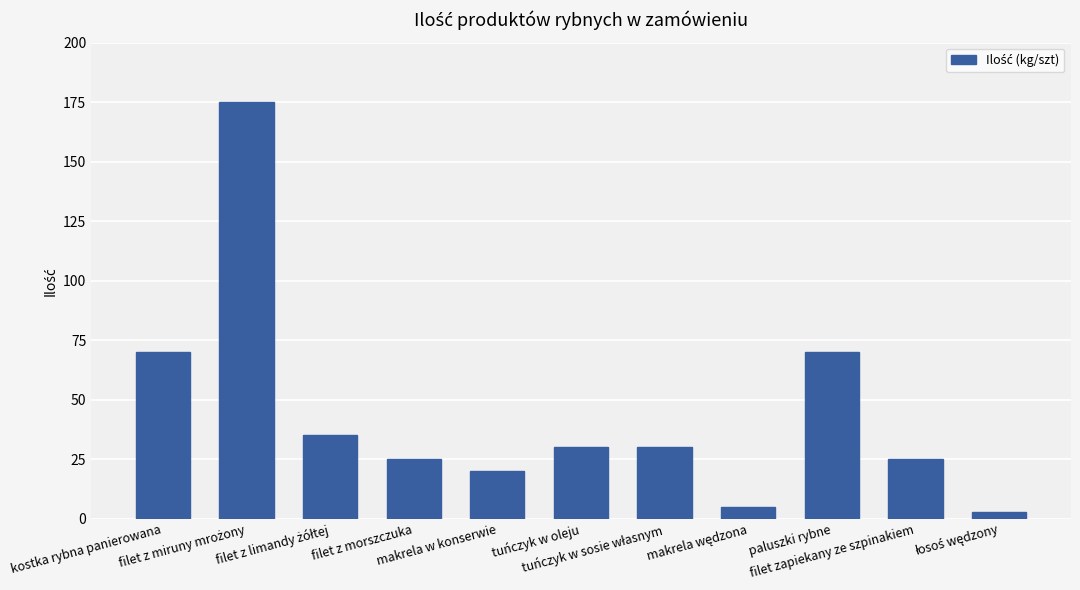

What is the maximum value shown in the chart?

175